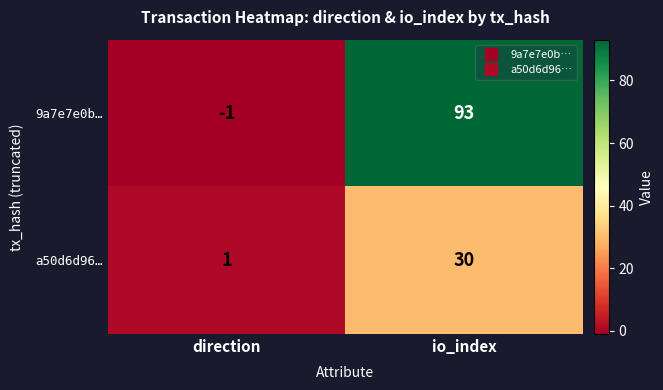

Where is 9a7e7e0b… nearest to the value 46?

direction